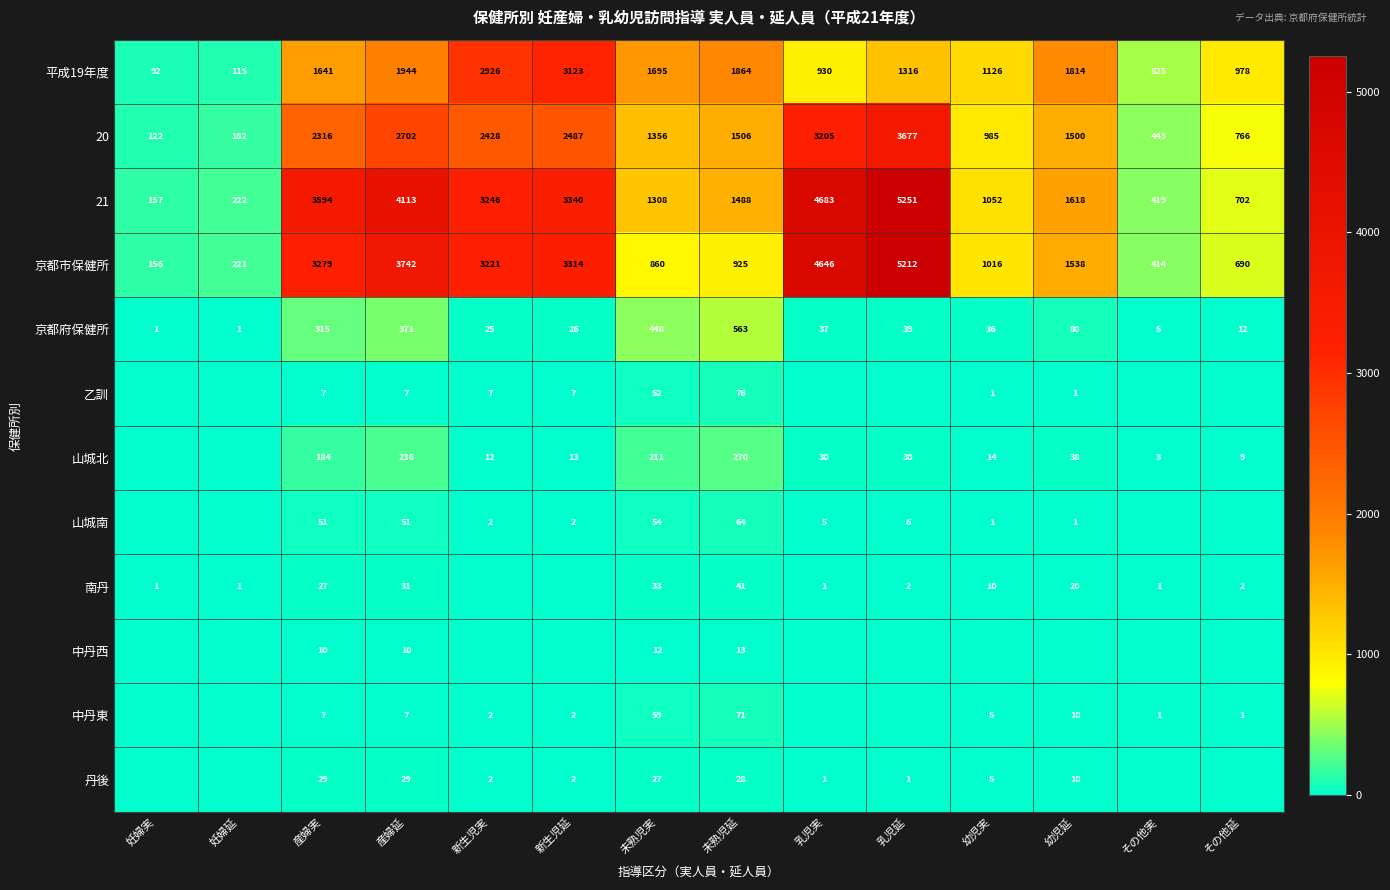

Rank the categories by 21 value from highest to lowest.

乳児延, 乳児実, 産婦延, 産婦実, 新生児延, 新生児実, 幼児延, 未熟児延, 未熟児実, 幼児実, その他延, その他実, 妊婦延, 妊婦実